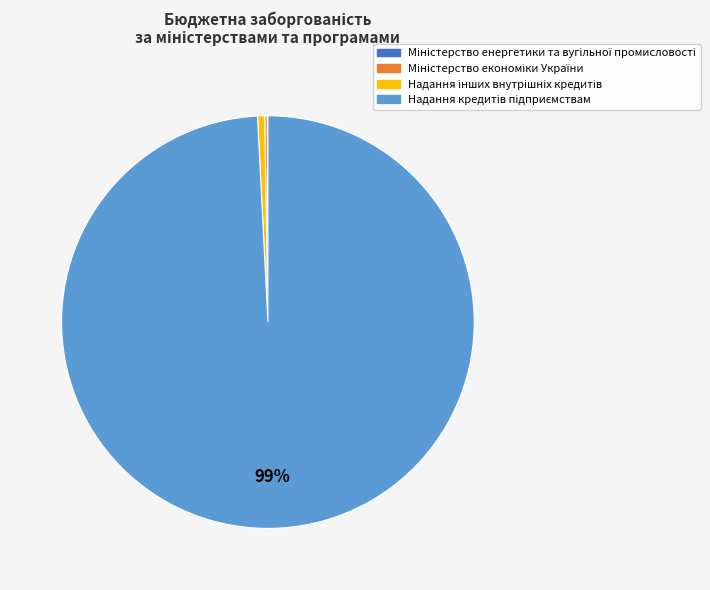

Is there a majority slice in this chart?

Yes